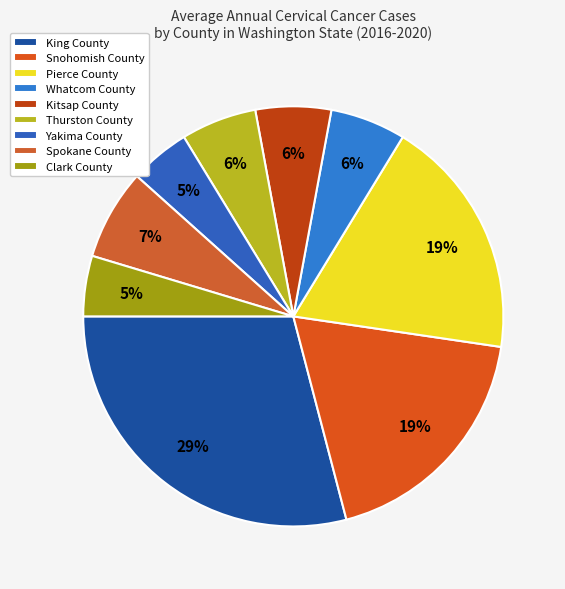

What percentage is the Kitsap County slice, to the nearest percent?

6%